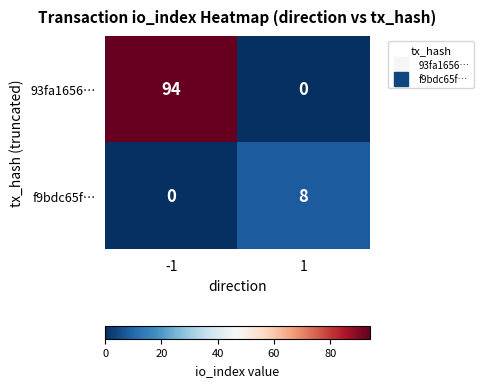

Count the number of categories in the chart.

2